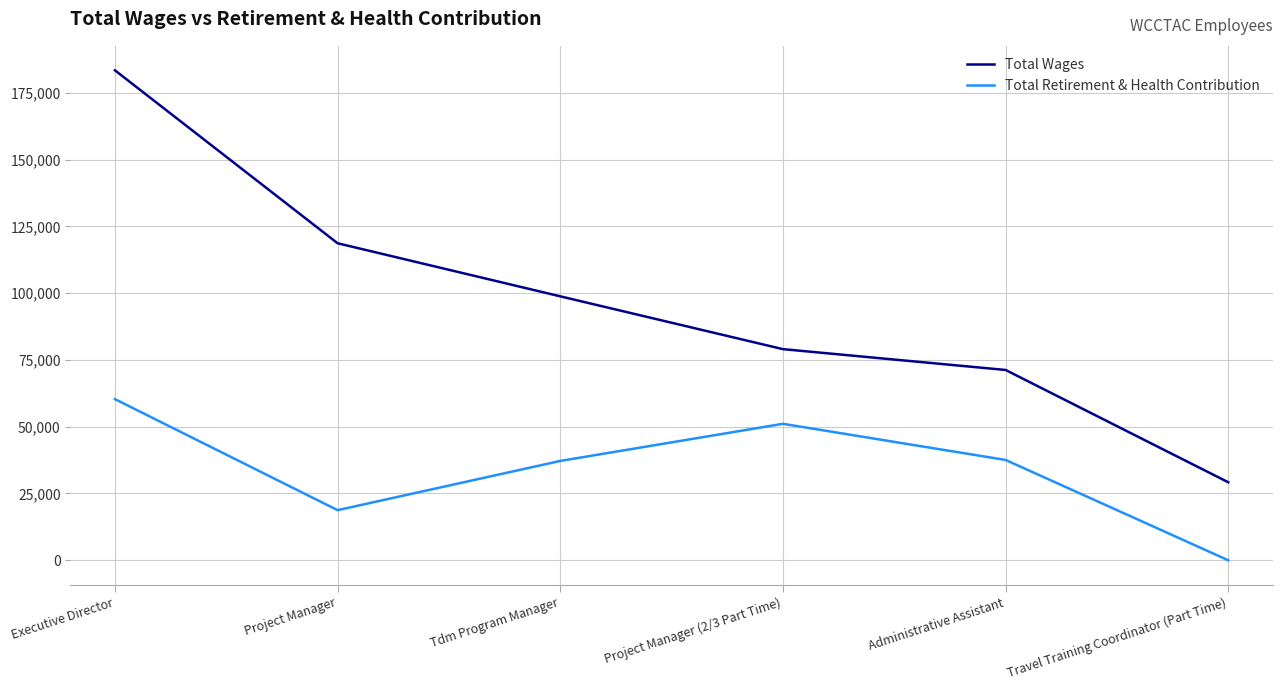

At how many categories does at least one series exceed 88772?

3